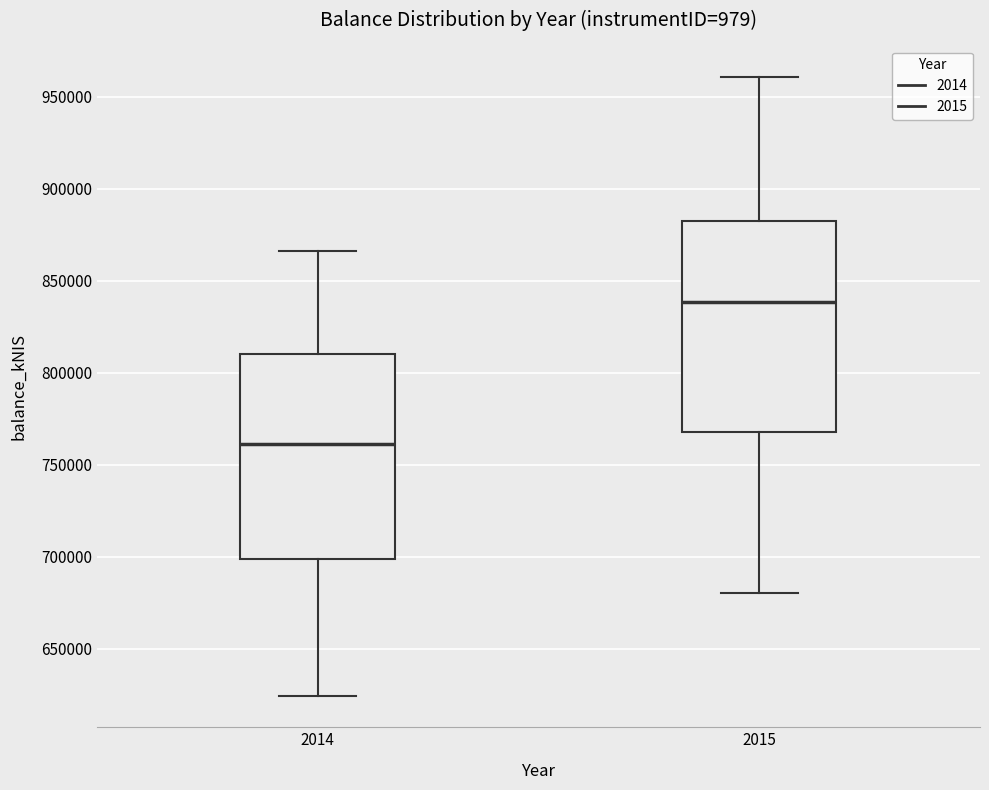

Where is the upper edge of the box at x = 2014 on the y-axis? The values are not printed on the chart, so give them approximately, as read against the axis.

810000